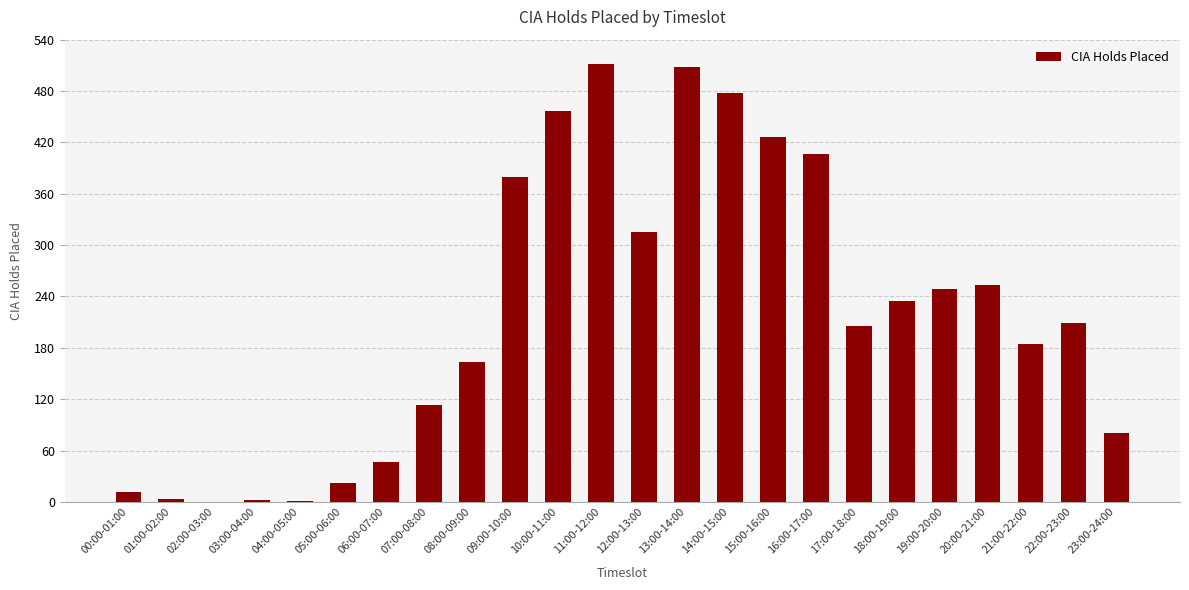

At which label does the data first exceed 209?

09:00-10:00